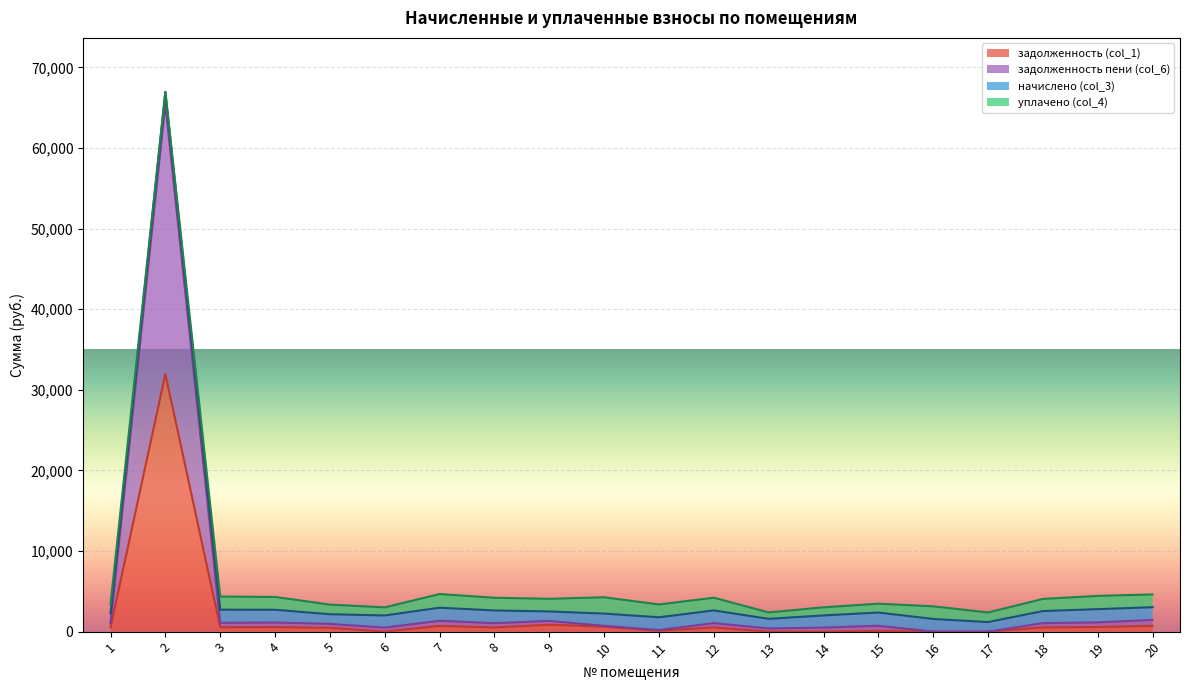

Which series has the largest total across all categories?

задолженность пени (col_6)